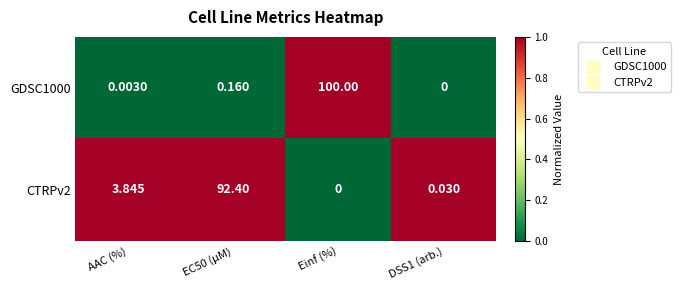

How many series are shown in this chart?

2